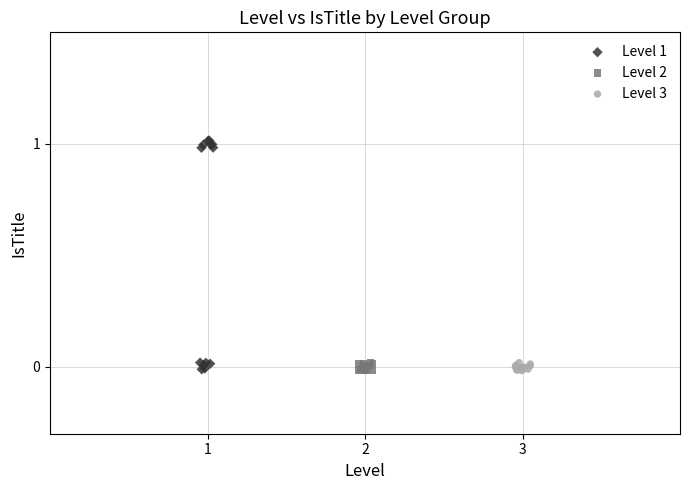

What are all the series names shown in the legend?

Level 1, Level 2, Level 3